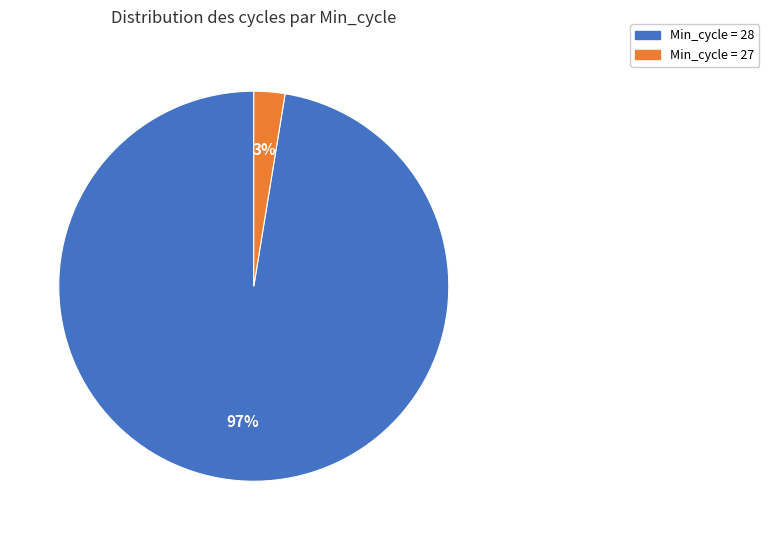

To the nearest percent, what is the average slice percentage?

50%